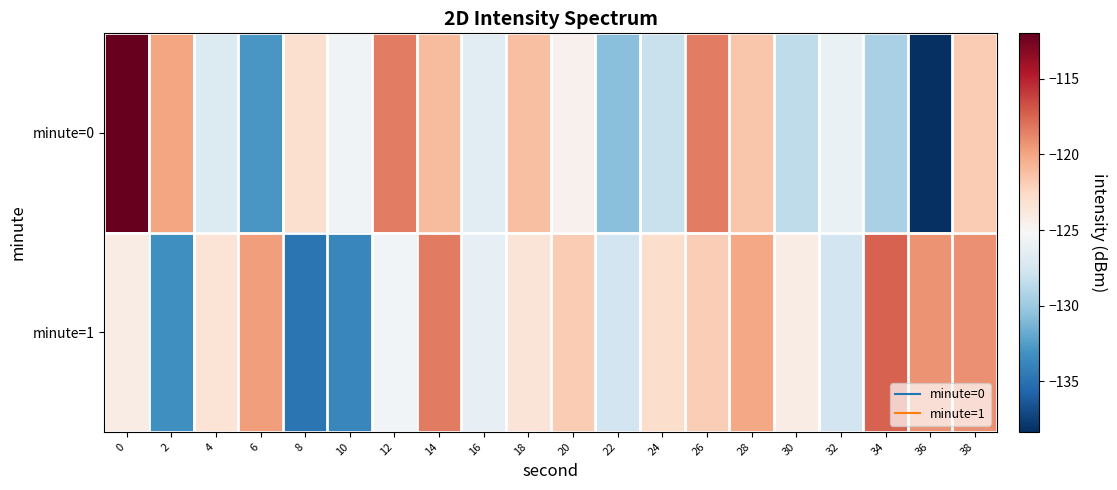

Which series has the widest spread of values?

minute=0